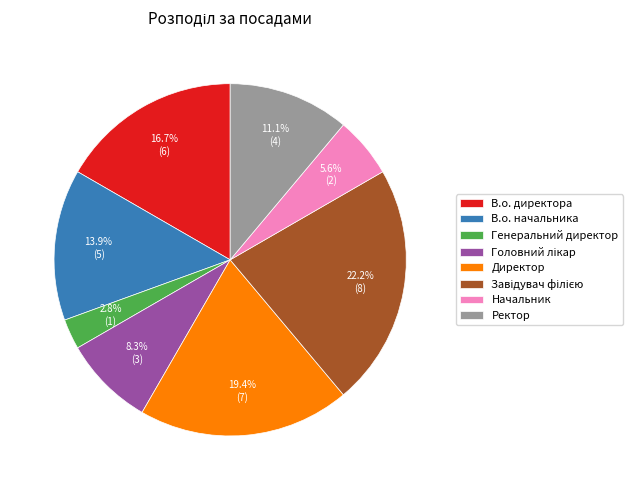

How many slices are in this pie chart?

8